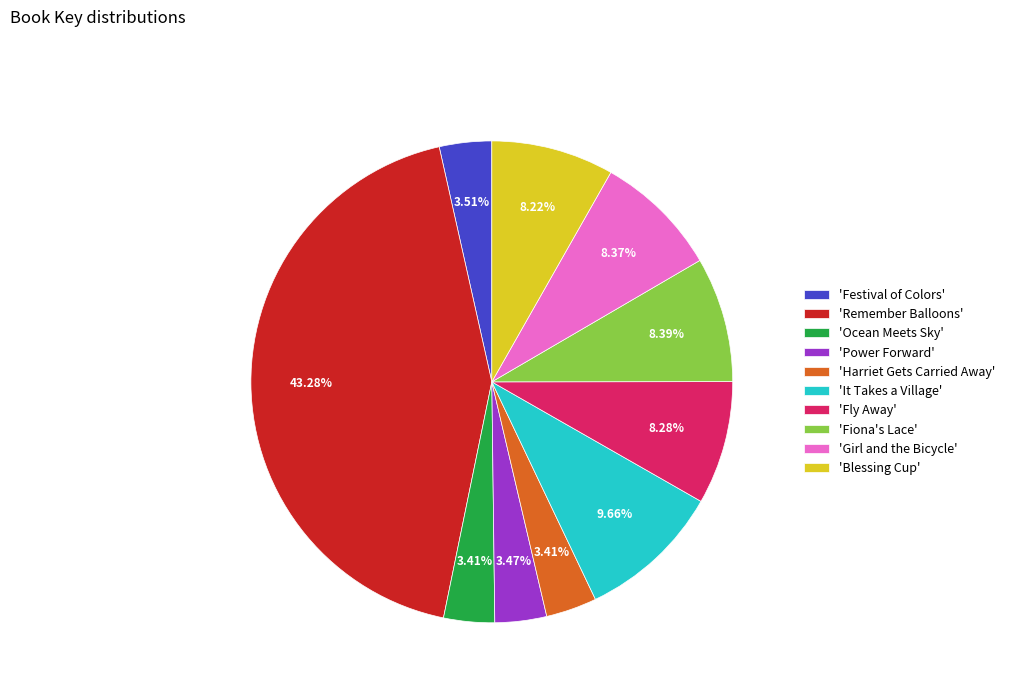

How many segments does this pie chart have?

10